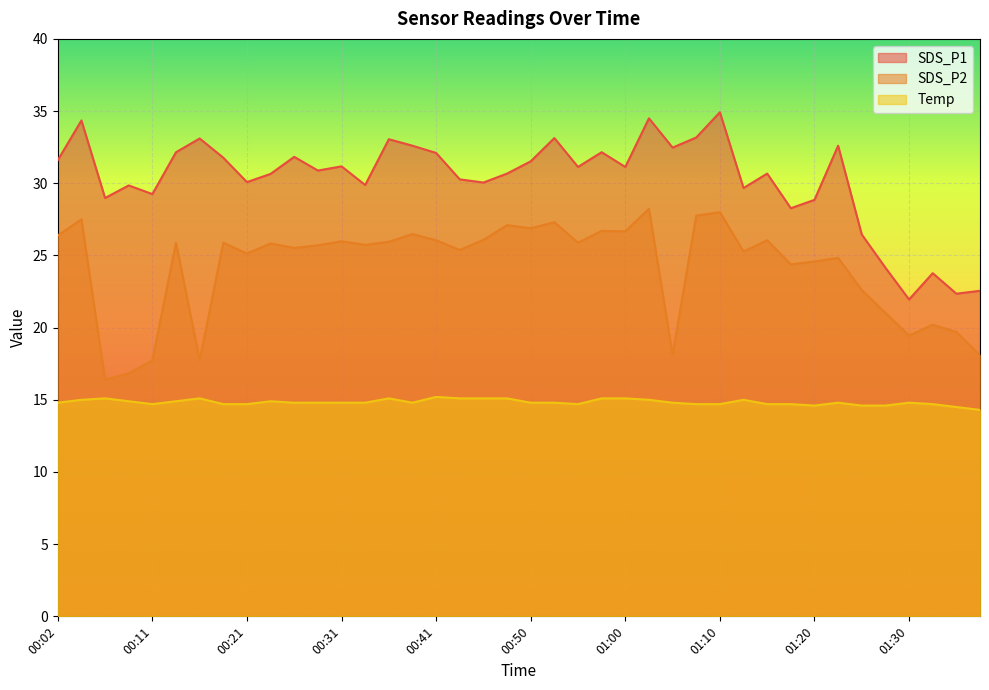

What is the label of the 39th point from the left?

01:35